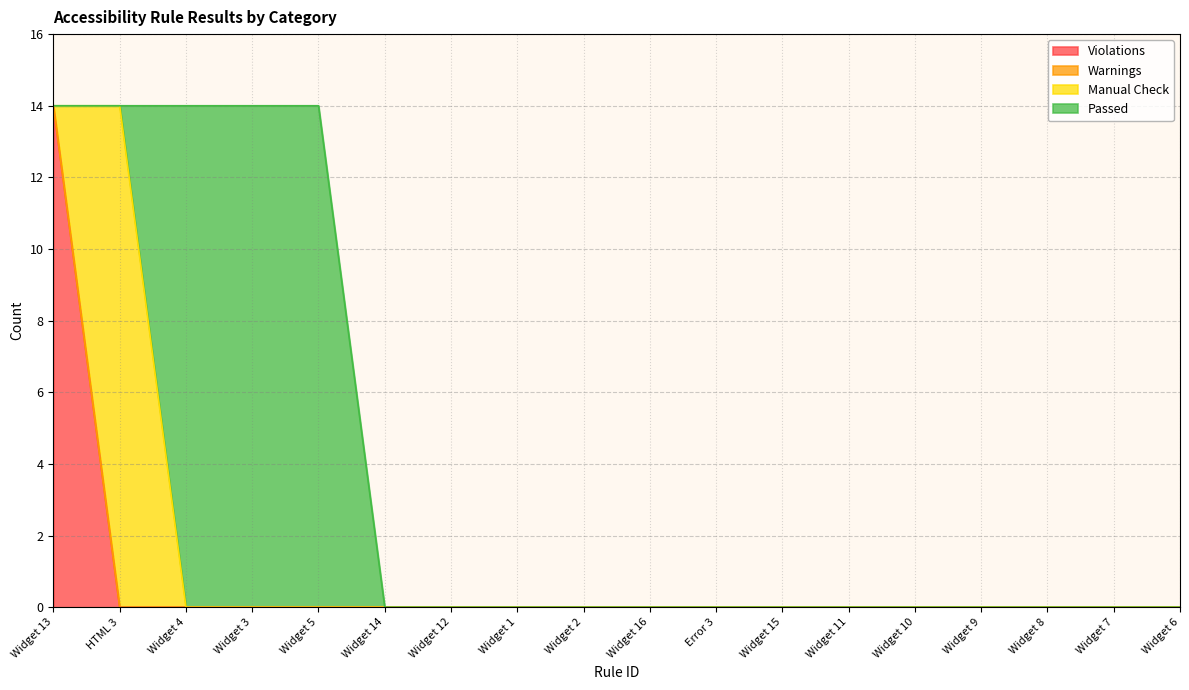

At which category is the sum across all series the highest?

Widget 13